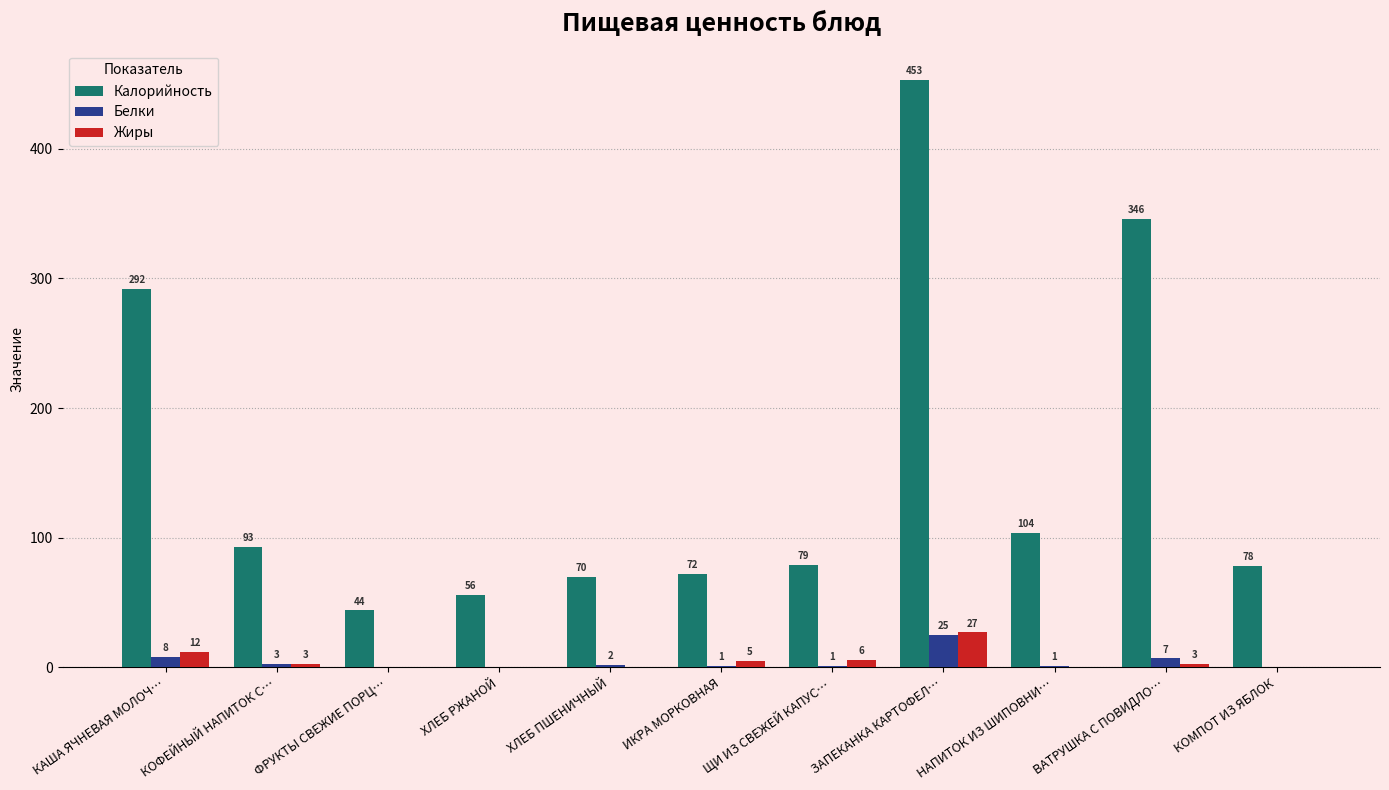

Count the number of data series in this chart.

3